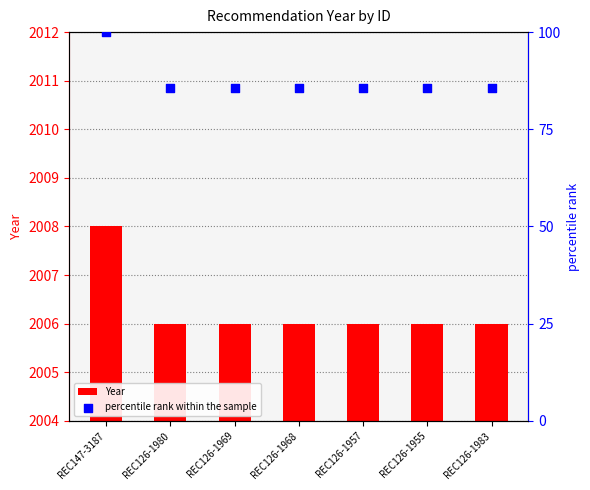

At which category is the sum across all series the highest?

REC147-3187